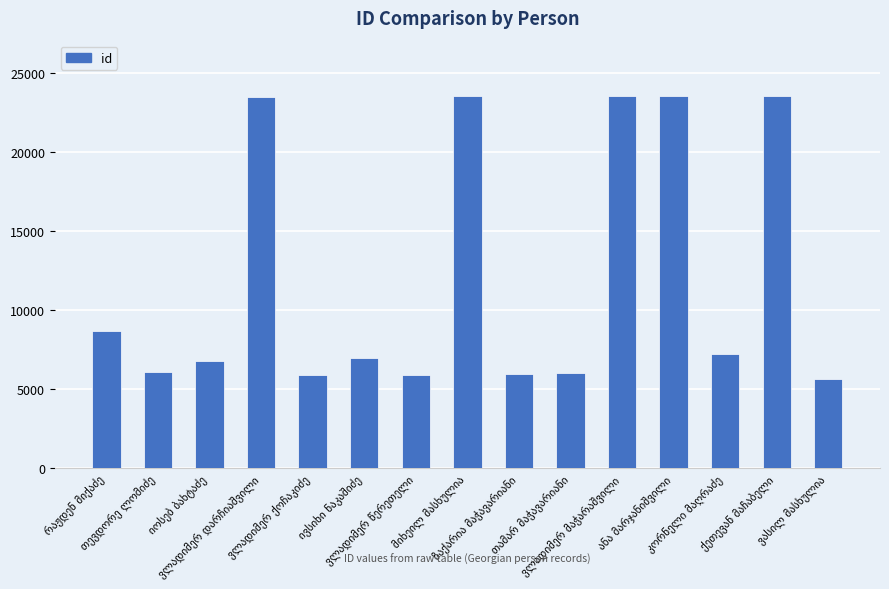

What is the smallest value displayed?

5620